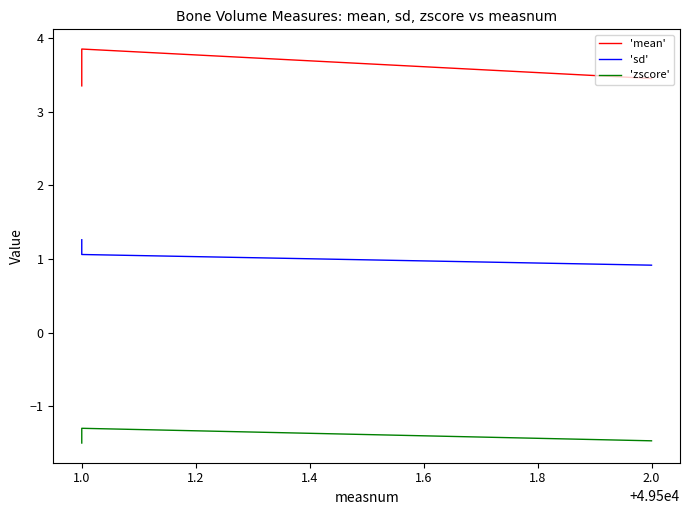

How many data points in 'sd' are above 1?

2